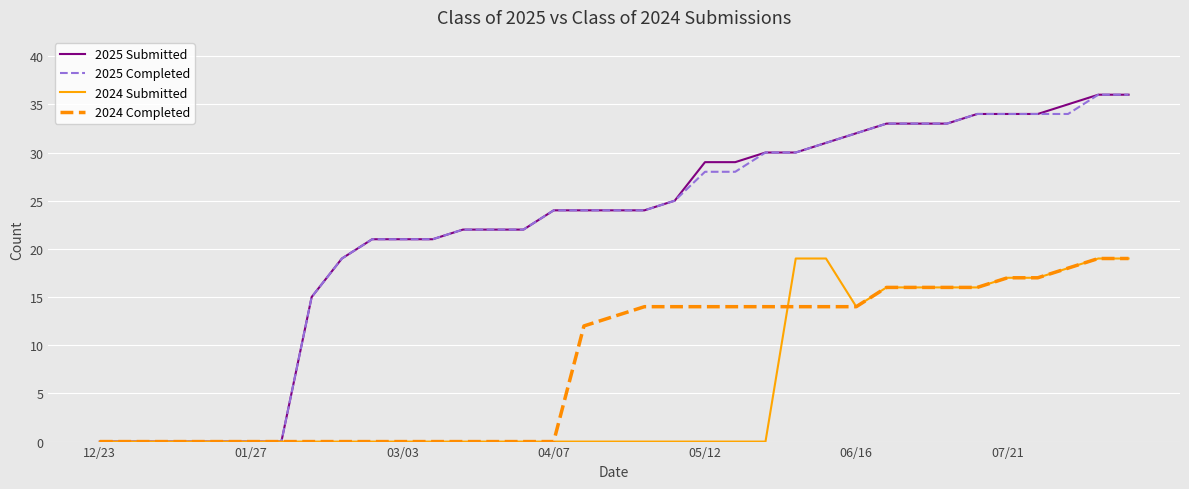

What is the maximum value shown in the chart?

36